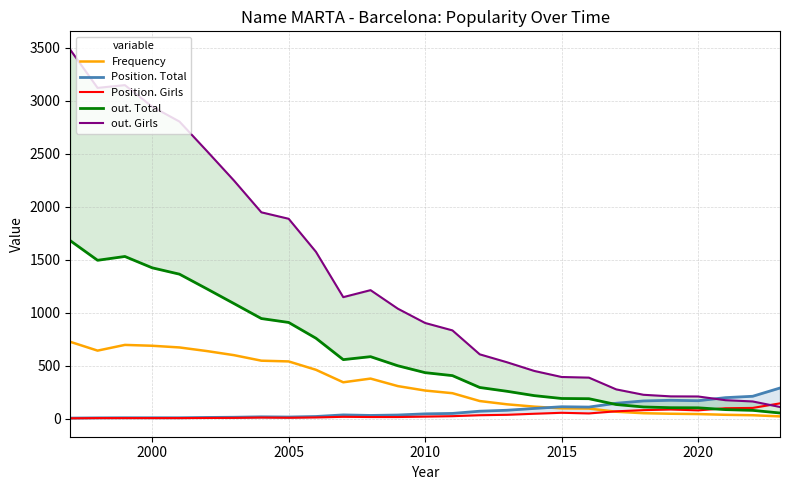

What is the difference between the second highest and minimum values in the Position. Total series?

206